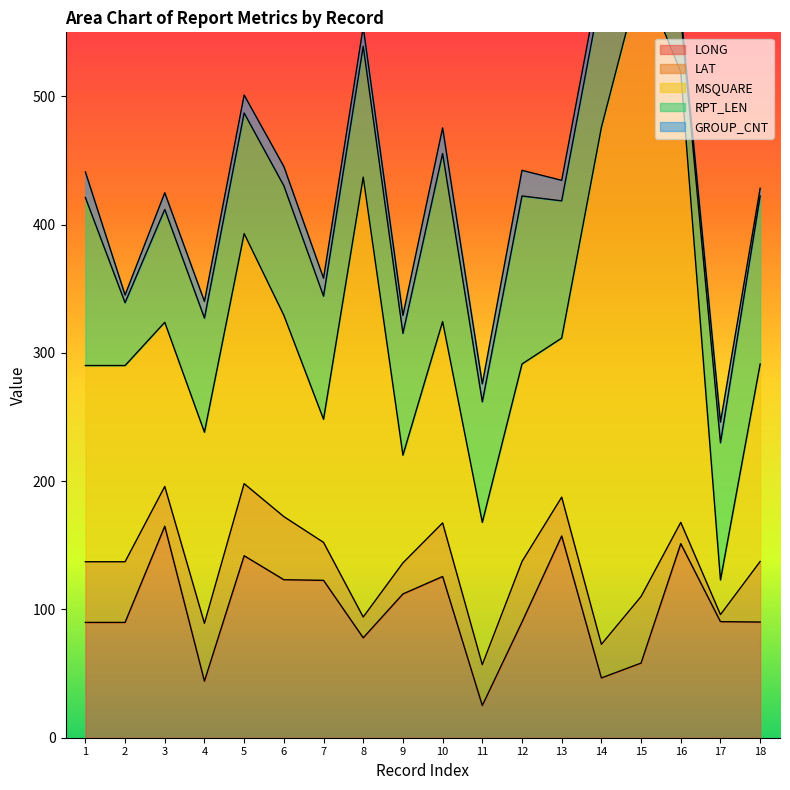

What is the sum of all GROUP_CNT values?

244.0